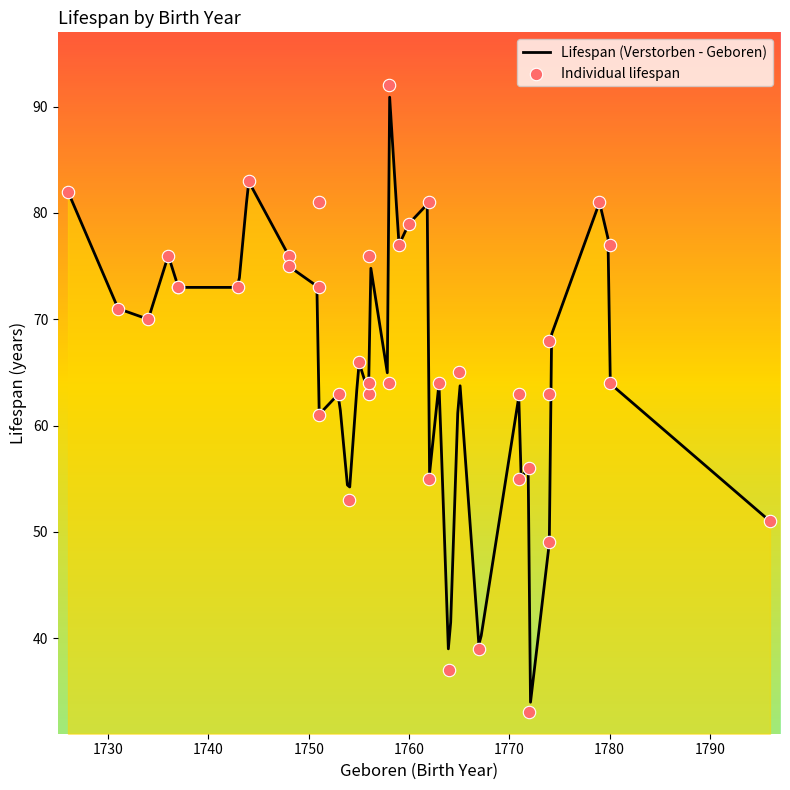

Approximately how many times larger is the value at 1737 compared to 1748?

1.0